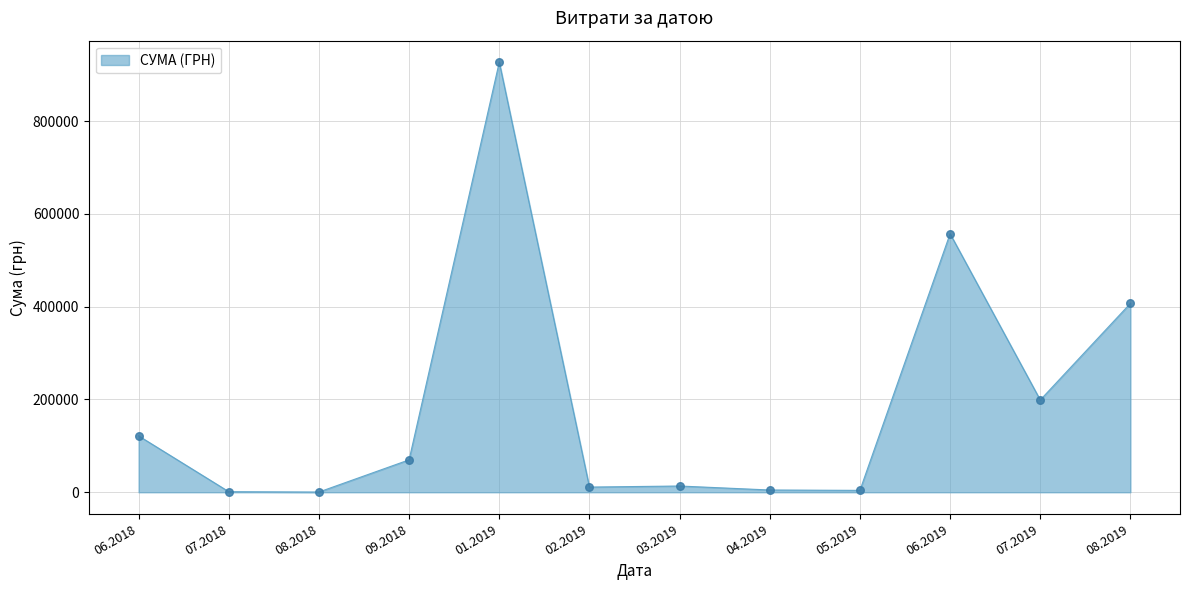

What is the ratio of the value at 09.2018 to the value at 07.2019?

0.4